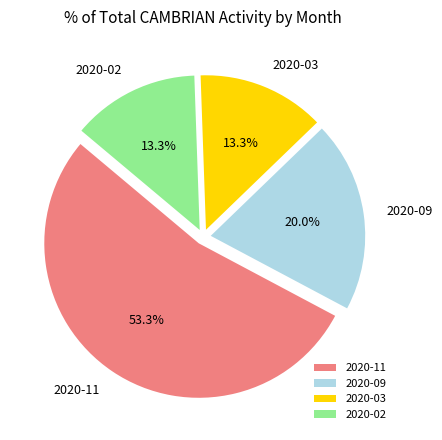

The 2020-09 slice represents 29% of the pie. True or false?

False